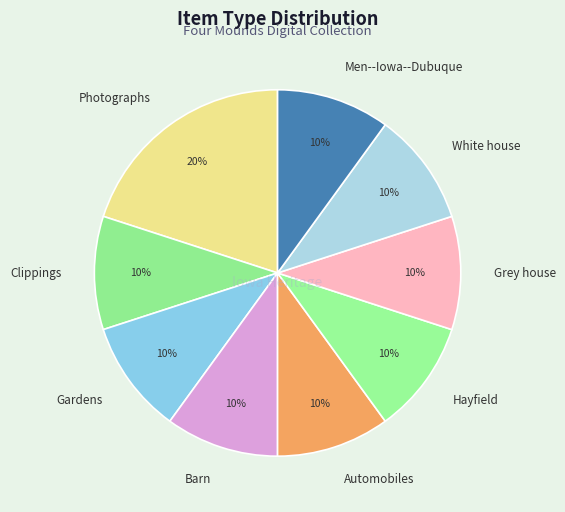

To the nearest percent, what is the difference between the largest and smallest slice percentages?

10%